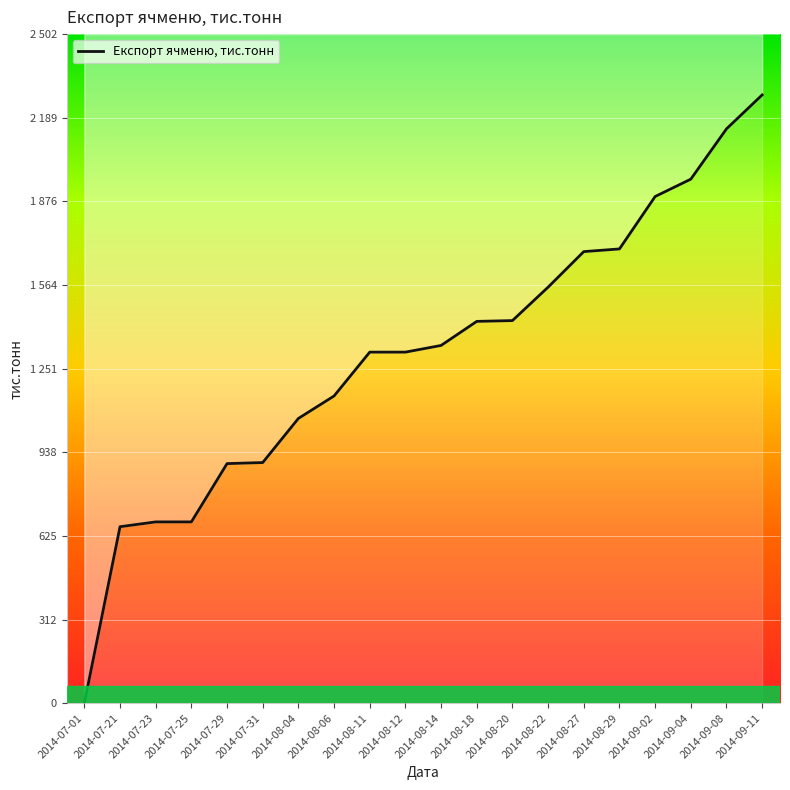

Rank the categories by value from lowest to highest.

2014-07-01, 2014-07-21, 2014-07-23, 2014-07-25, 2014-07-29, 2014-07-31, 2014-08-04, 2014-08-06, 2014-08-11, 2014-08-12, 2014-08-14, 2014-08-18, 2014-08-20, 2014-08-22, 2014-08-27, 2014-08-29, 2014-09-02, 2014-09-04, 2014-09-08, 2014-09-11